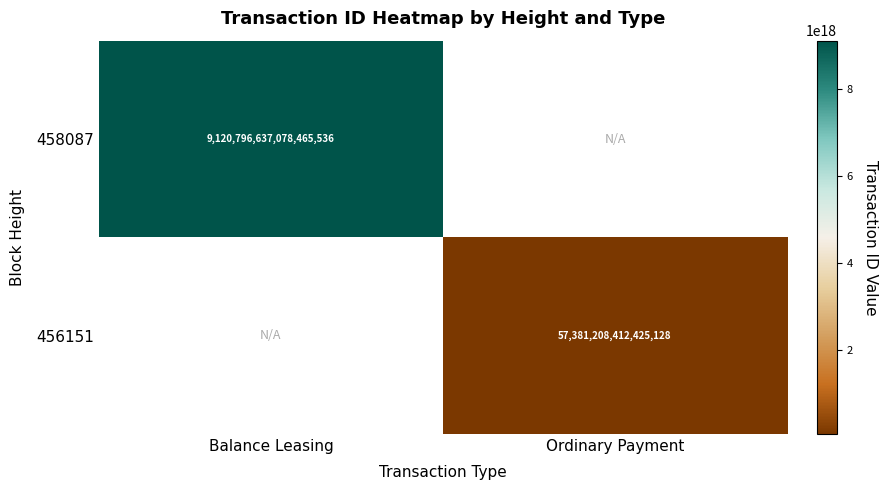

The 458087 series shows 16198682758564190208 at Balance Leasing. True or false?

False